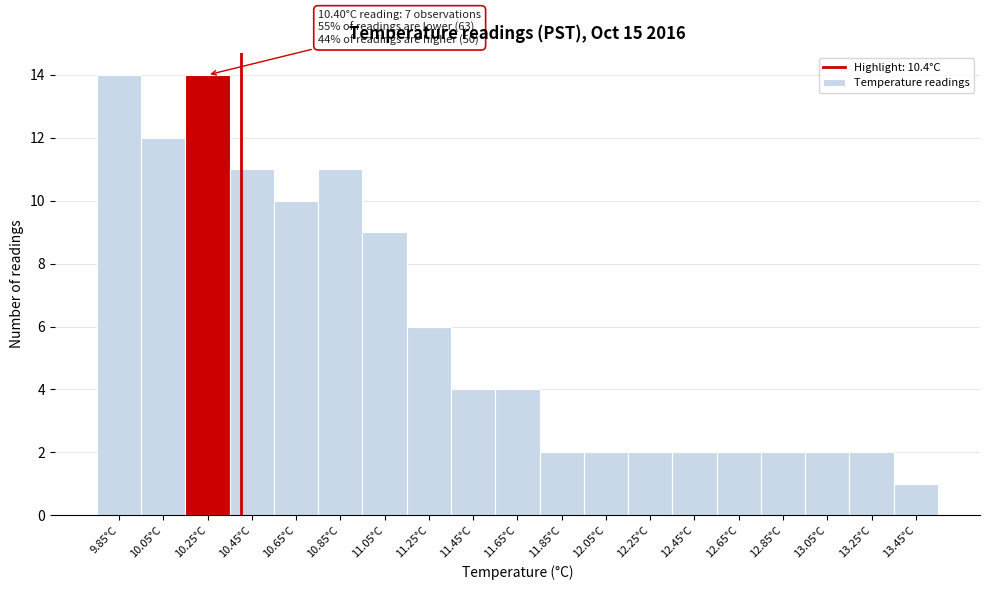

Reading right to left, extract all data points from this chart.

1	2	2	2	2	2	2	2	2	4	4	6	9	11	10	11	14	12	14